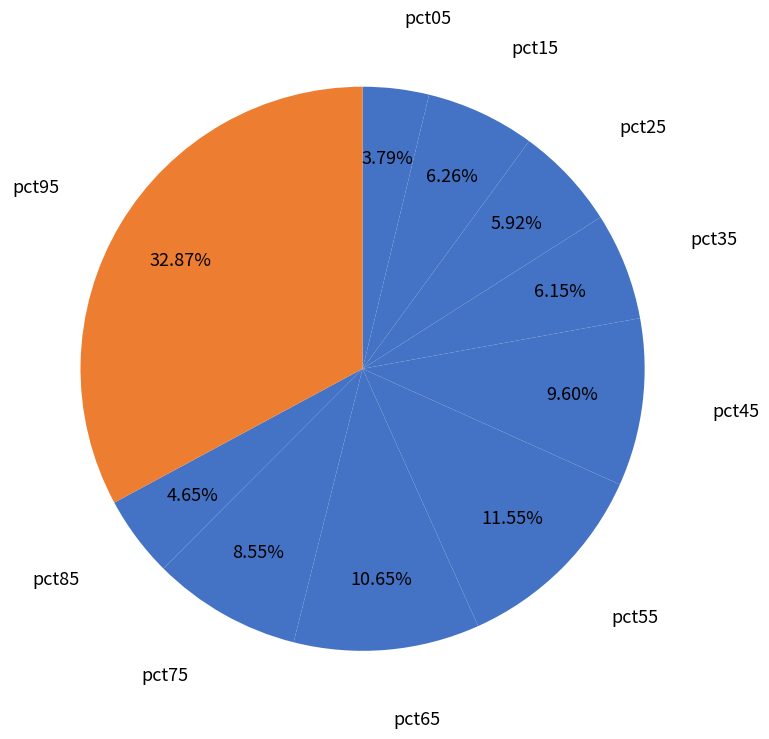

To the nearest percent, what portion does pct45 represent?

10%